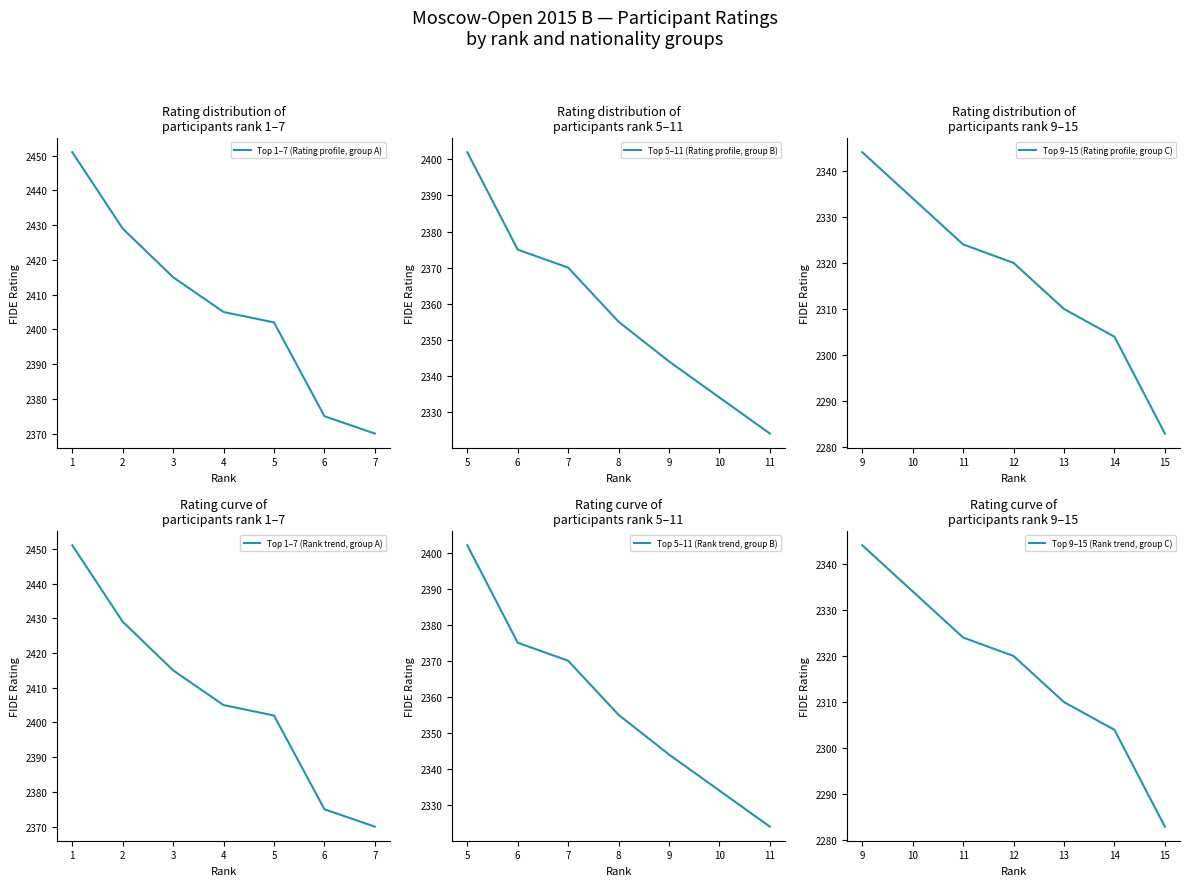

What is the approximate value of Top 1–7 (Rating profile, group A) at 6, to the nearest 10?

2380